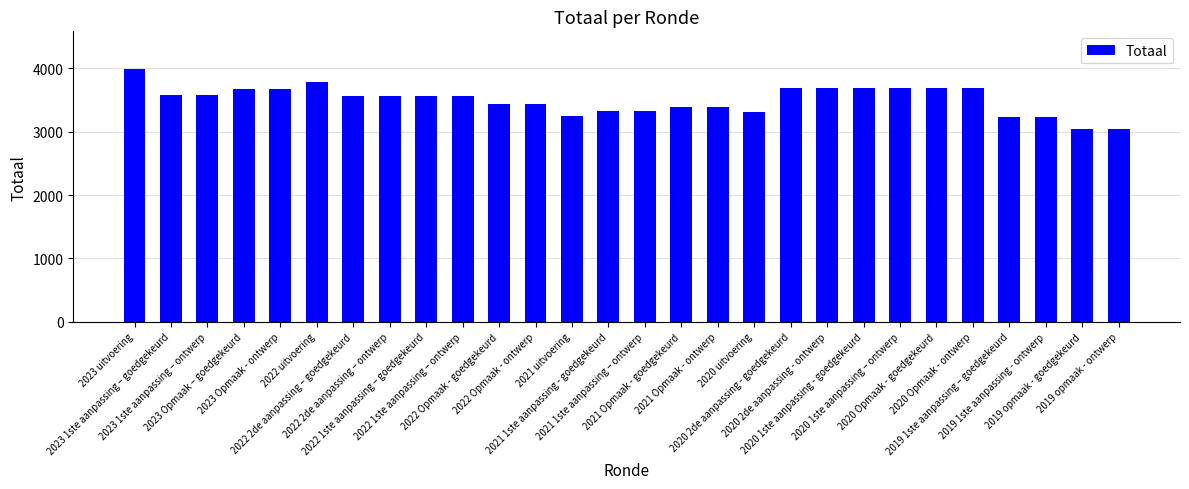

What is the value of the 16th bar from the left?

3391